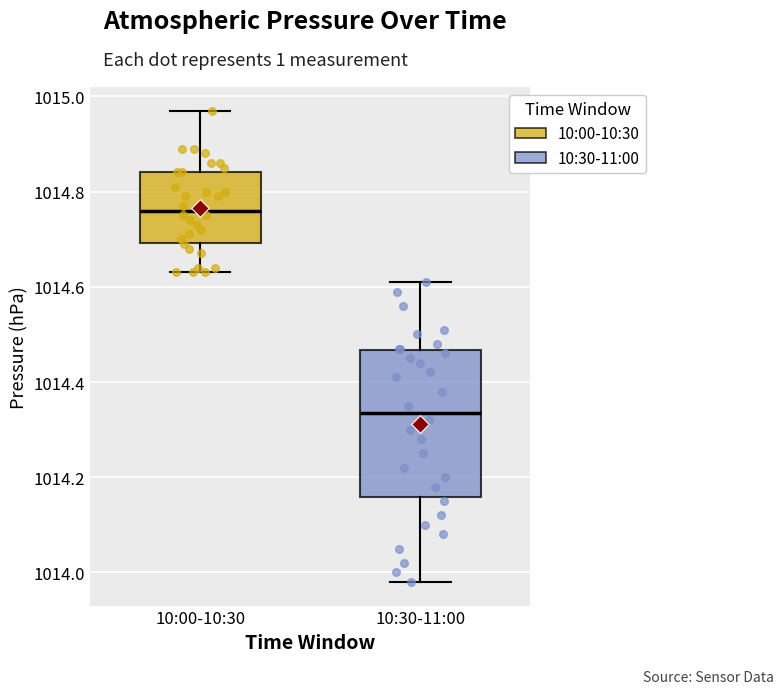

Where does the upper whisker of the box for 10:30-11:00 end on the y-axis? The values are not printed on the chart, so give them approximately, as read against the axis.

1014.62